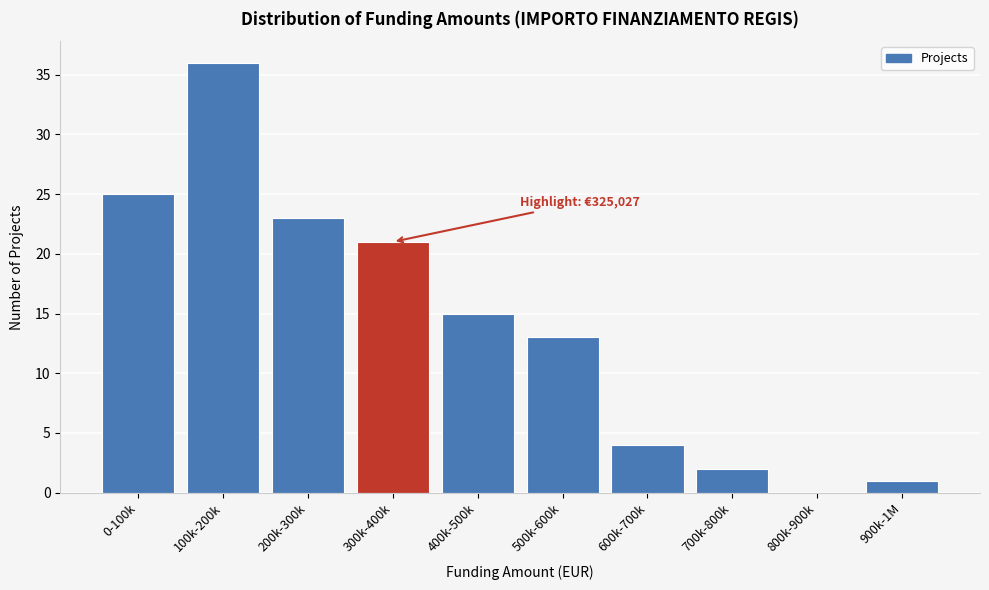

Reading left to right, extract all data points from this chart.

0-100k=25	100k-200k=36	200k-300k=23	300k-400k=21	400k-500k=15	500k-600k=13	600k-700k=4	700k-800k=2	800k-900k=0	900k-1M=1